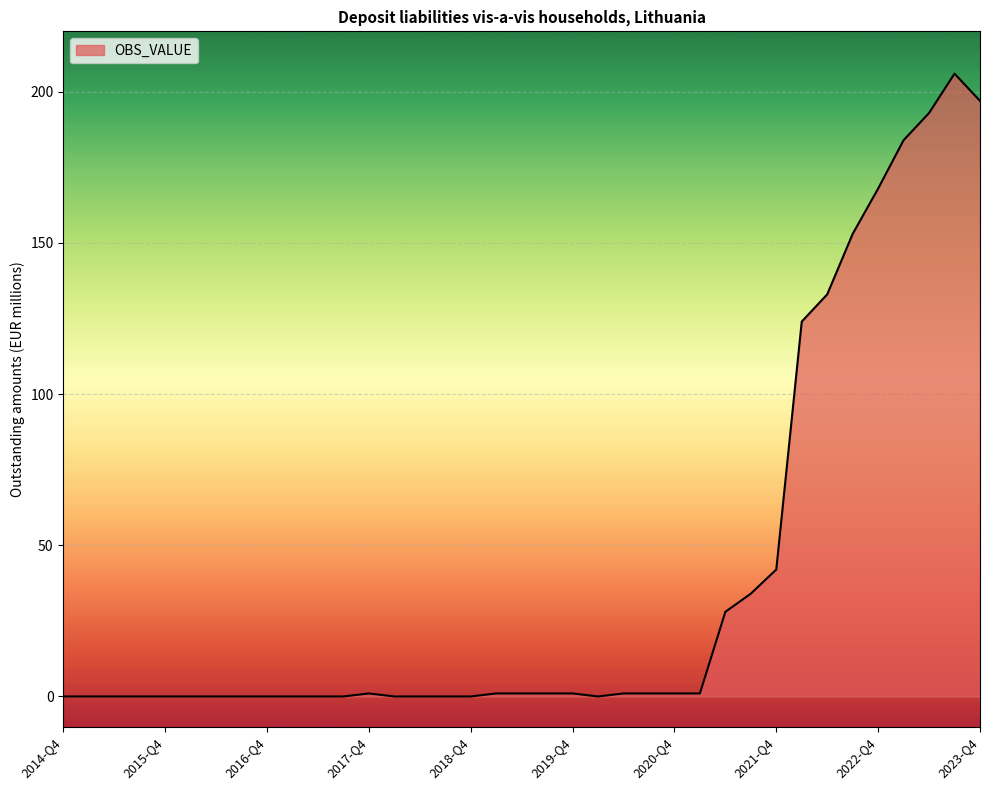

What is the greatest value displayed?

206